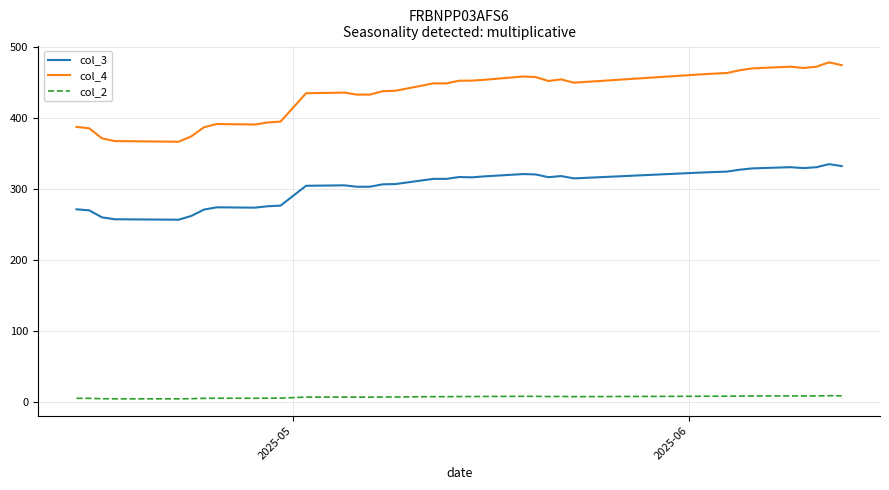

Which series has the largest range (max minus min)?

col_4